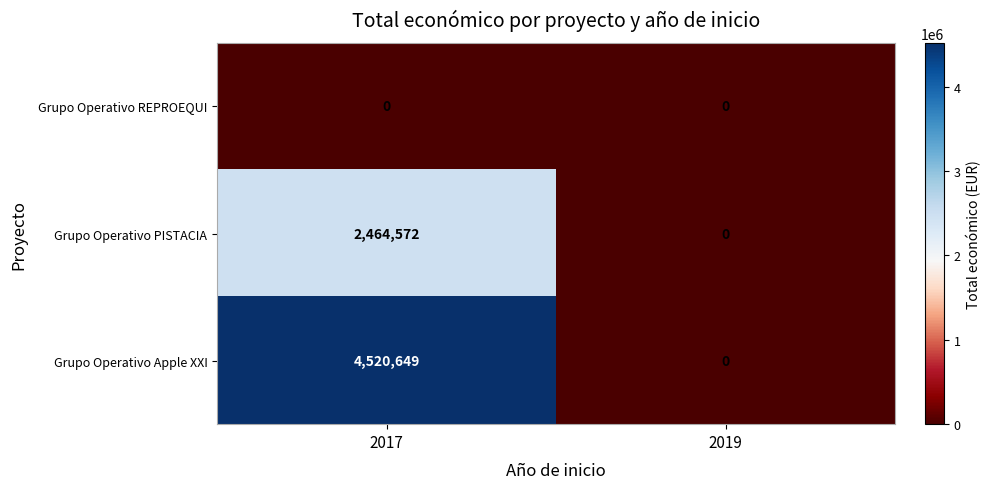

How many positive values does the Grupo Operativo PISTACIA series have?

1